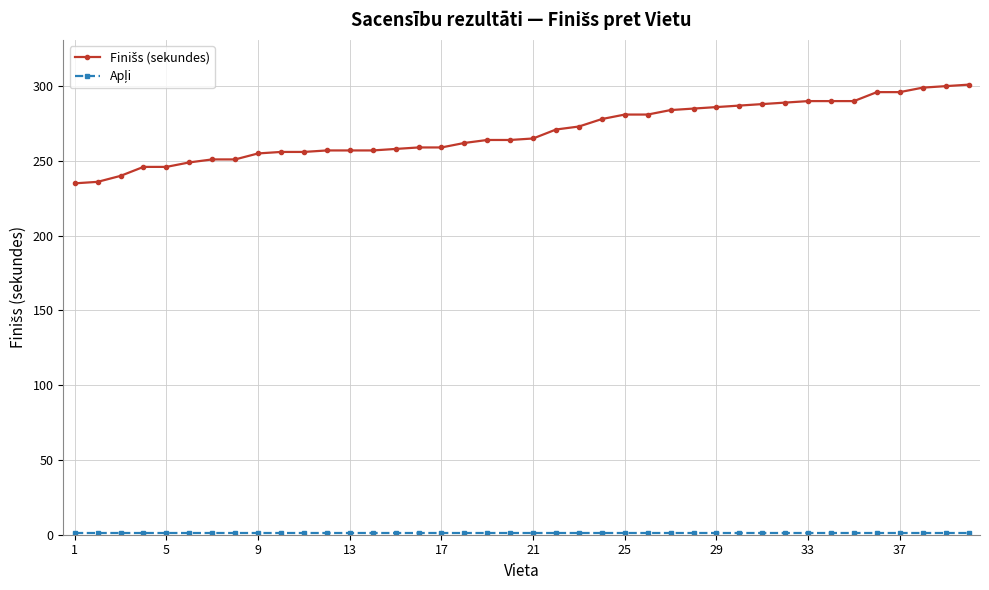

At how many categories does at least one series exceed 208?

40